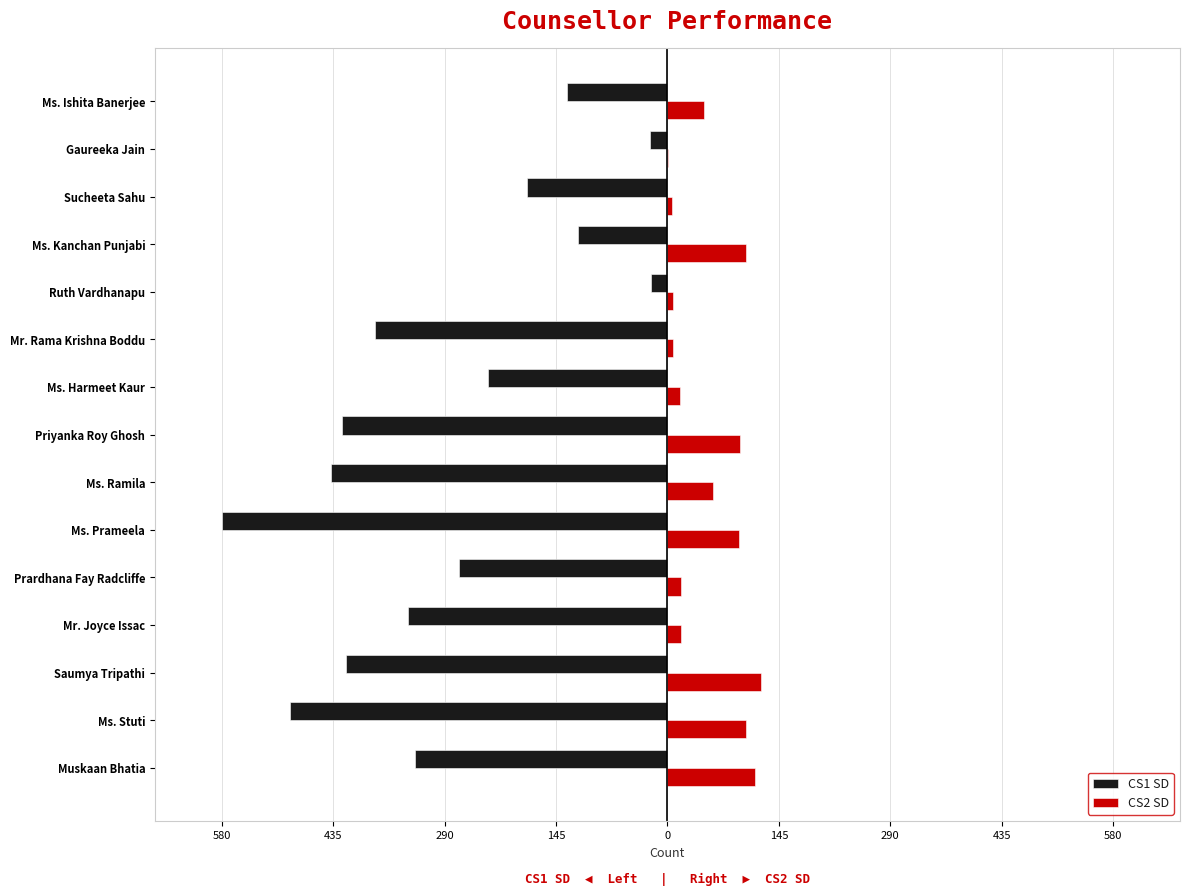

What are all the series names shown in the legend?

CS1 SD, CS2 SD